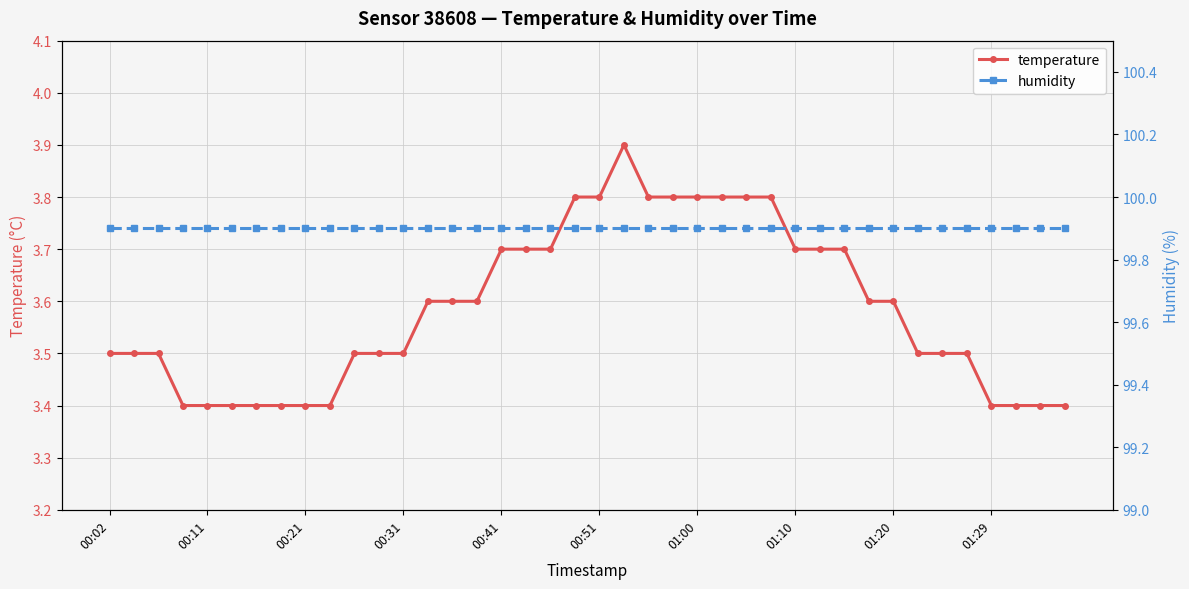

Count the temperature values in the range 3 to 4.

40